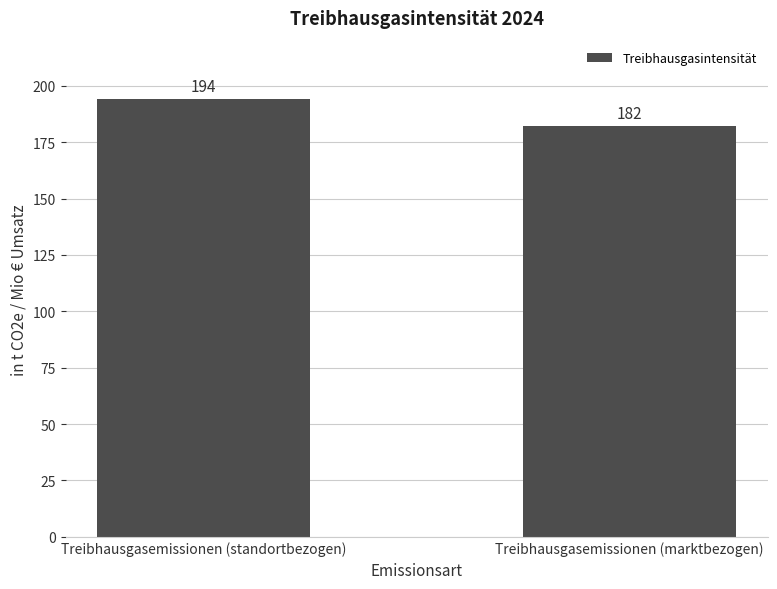

At which category does the chart reach its minimum across all series?

Treibhausgasemissionen (marktbezogen)